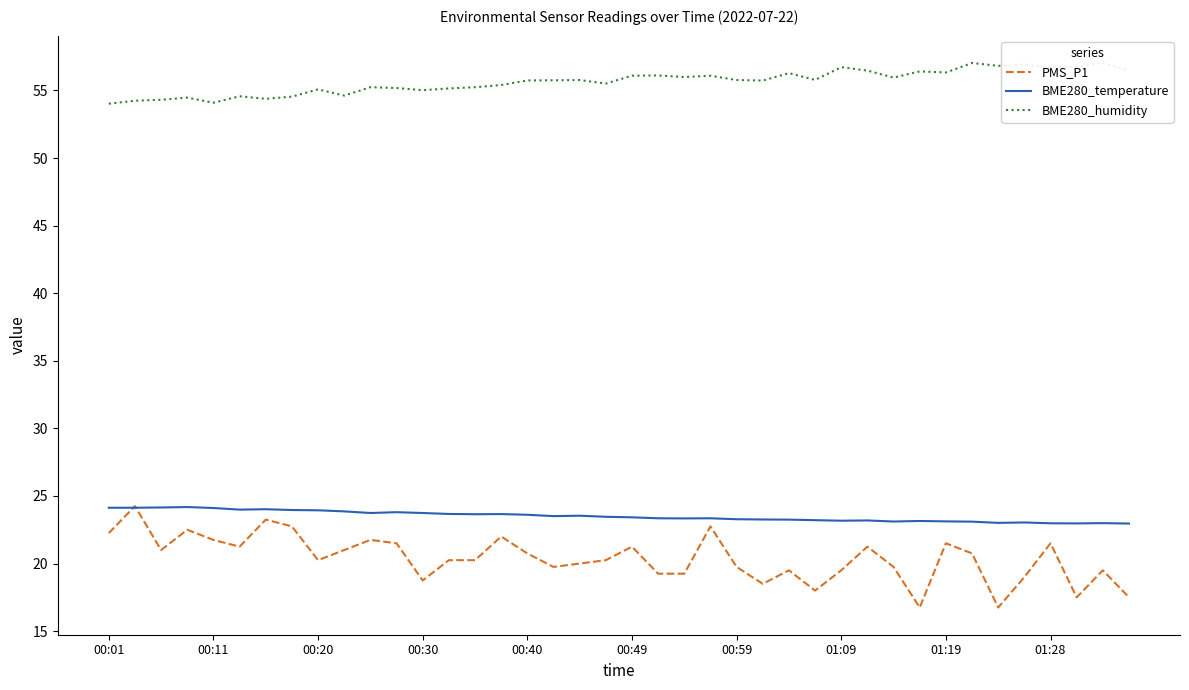

True or false: PMS_P1 and BME280_humidity cross at least once.

False